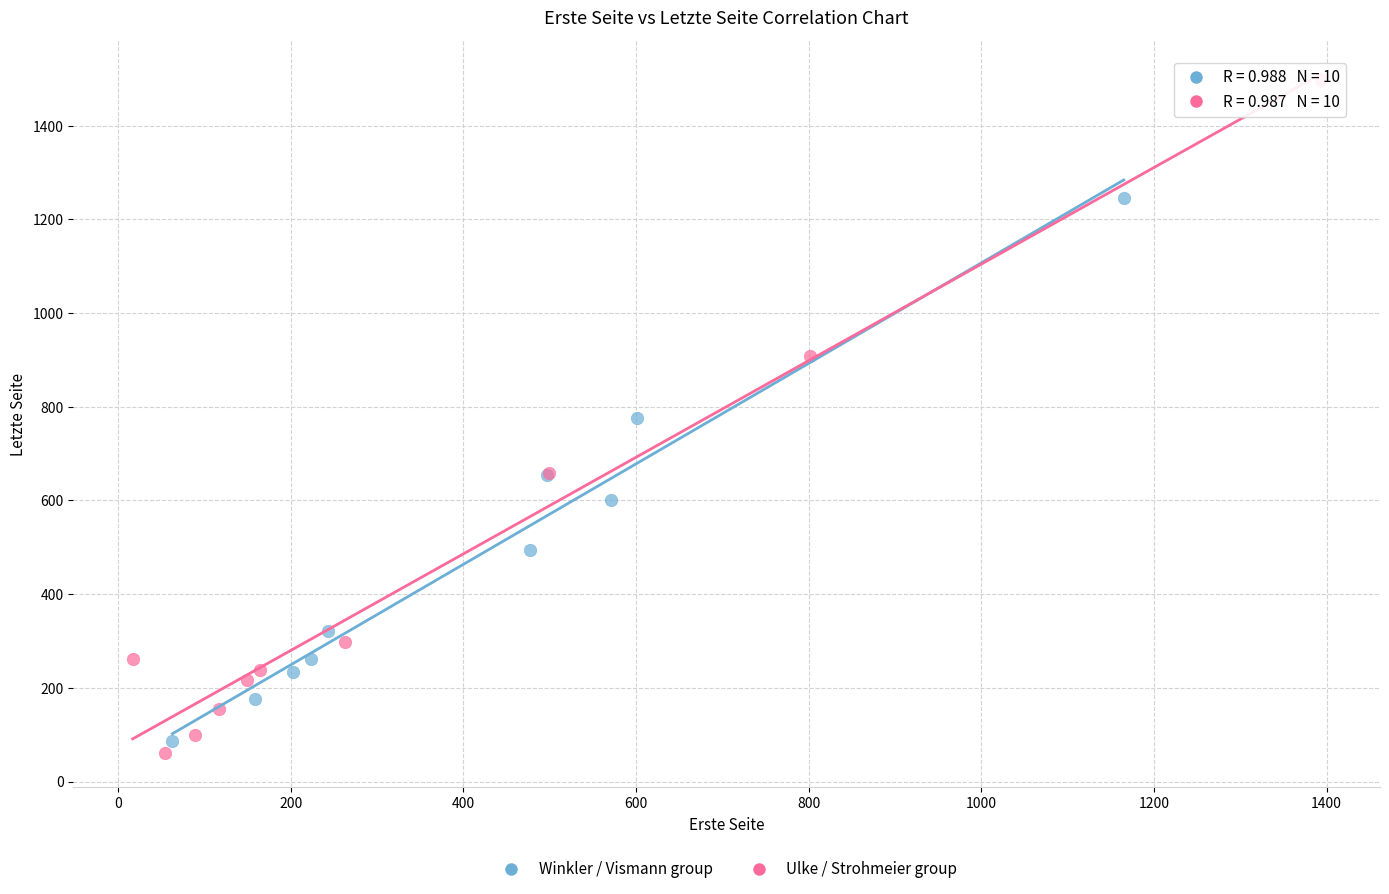

What are all the series names shown in the legend?

Winkler / Vismann group, Ulke / Strohmeier group